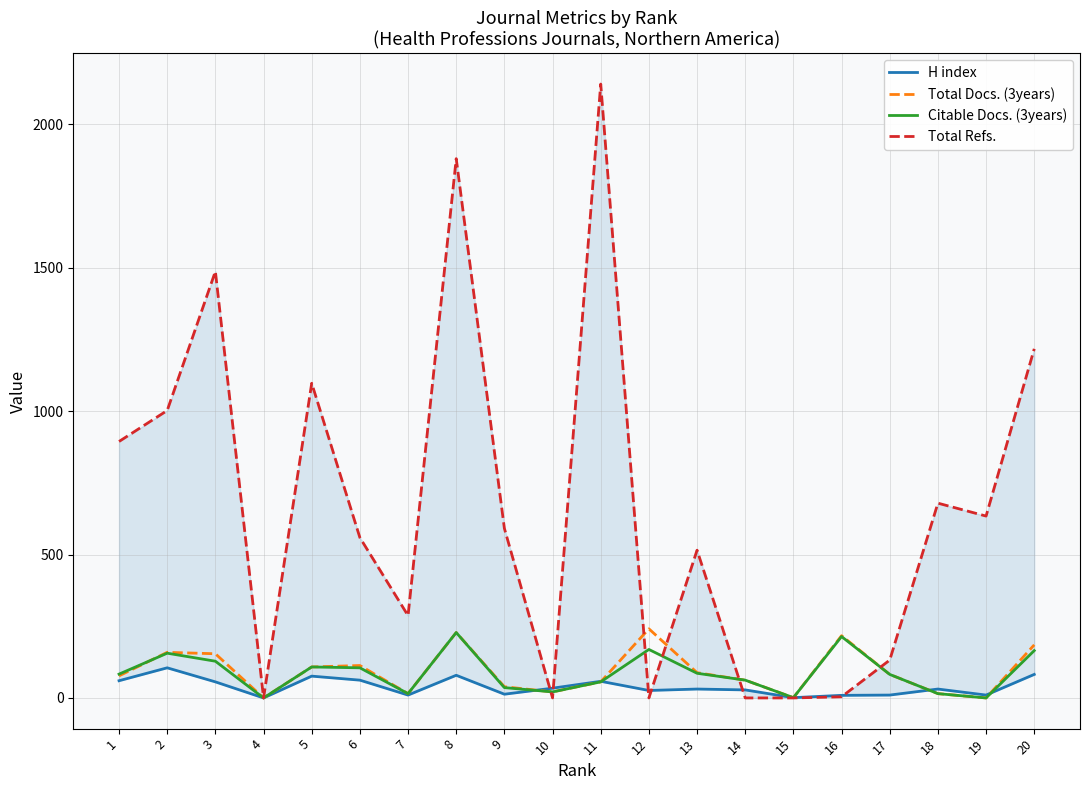

How many data points in H index are above 31?

9